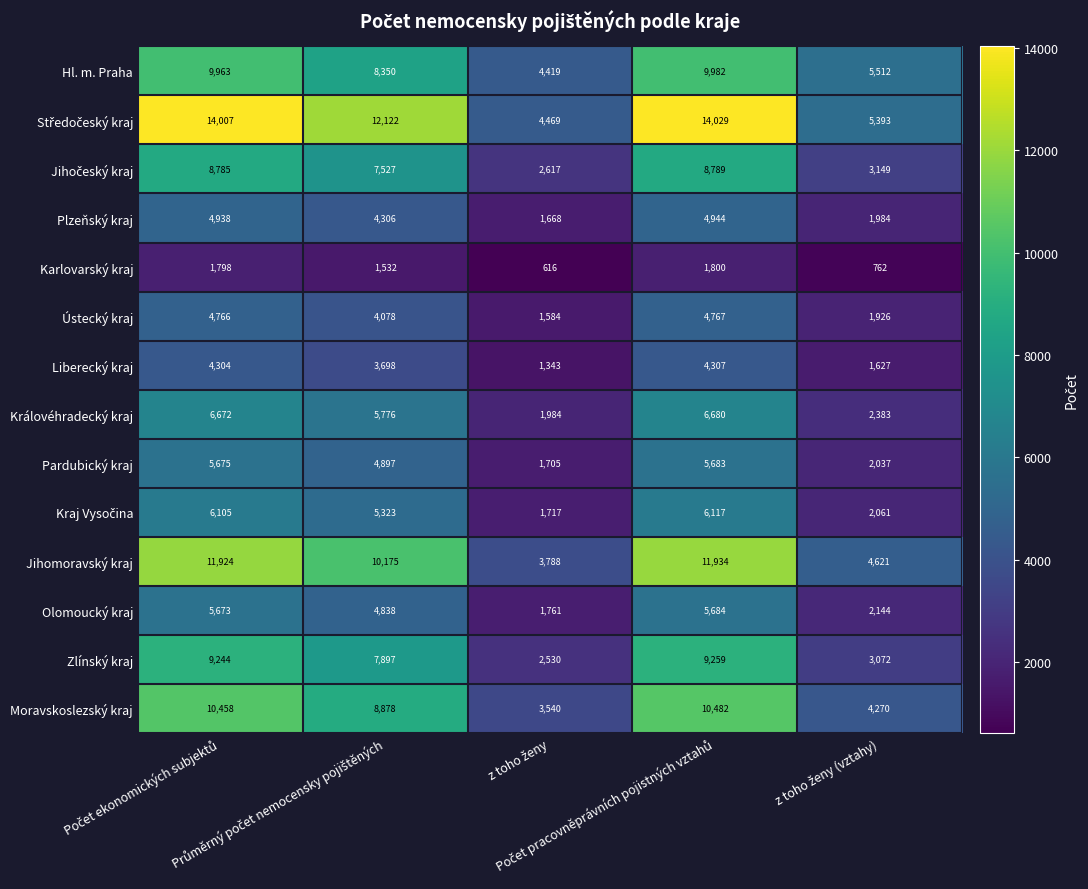

What is the difference between the maximum and minimum values in the Ústecký kraj series?

3183